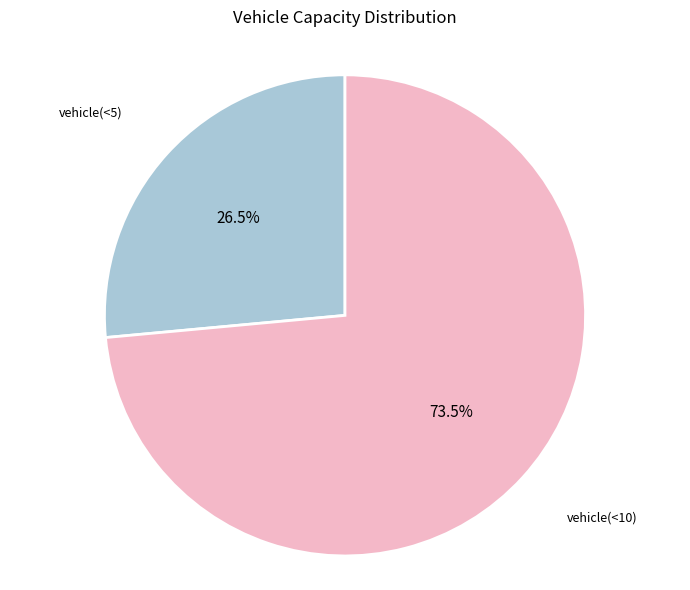

Is there a majority slice in this chart?

Yes